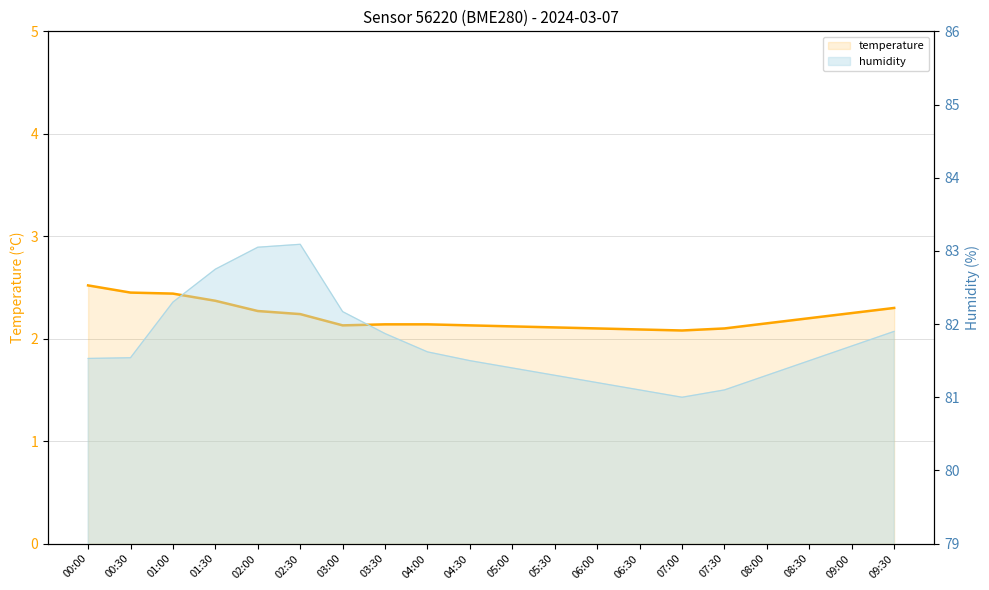

What is the minimum value shown in the chart?

2.1